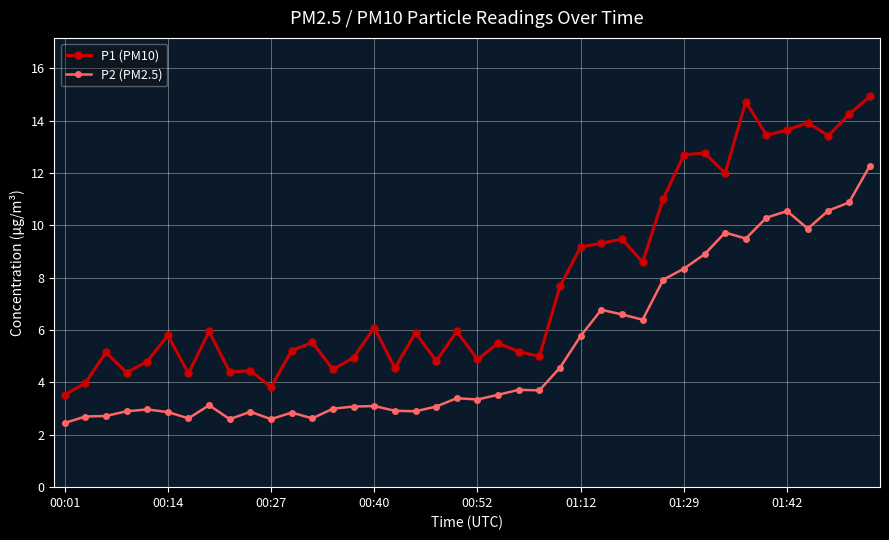

True or false: P2 (PM2.5) has more than 1 points higher than both neighbors.

True